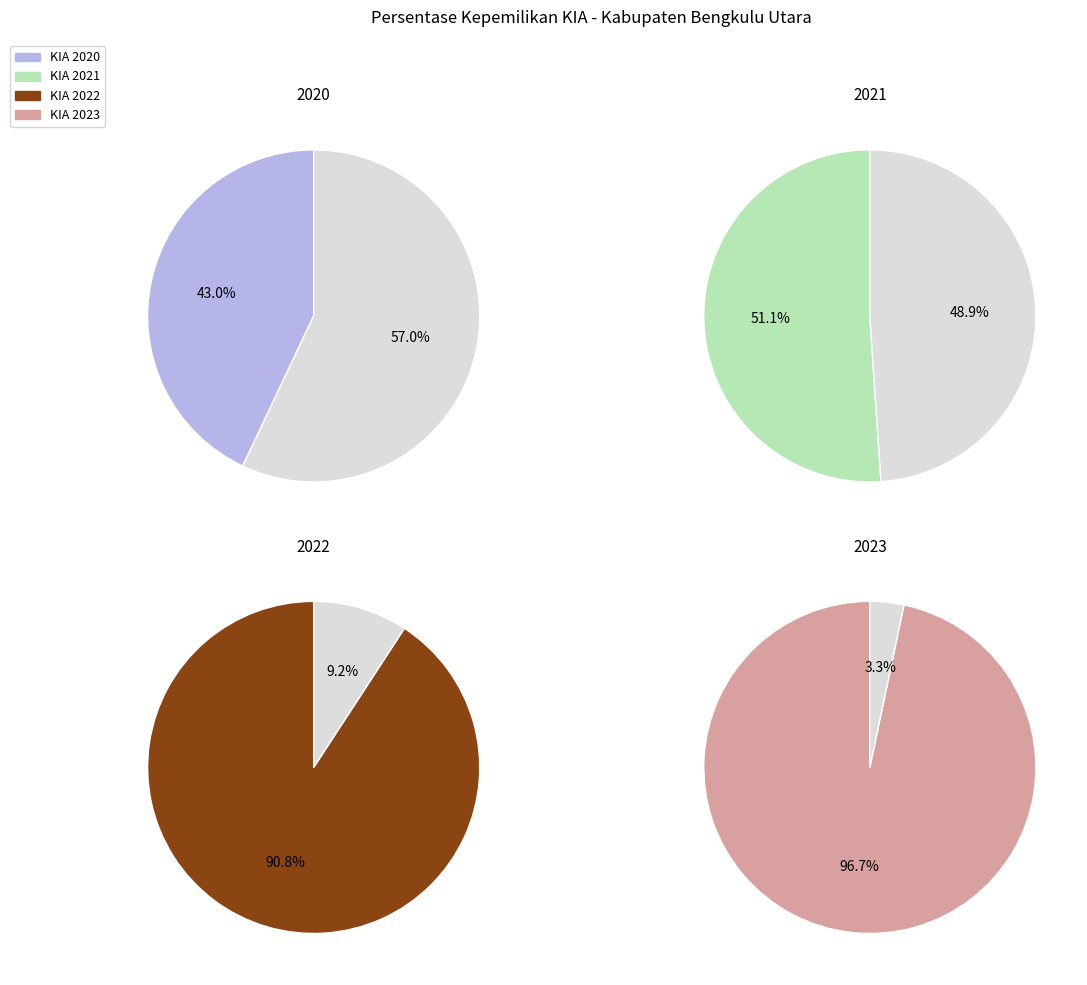

To the nearest percent, what percentage of the pie is 2020?

15%